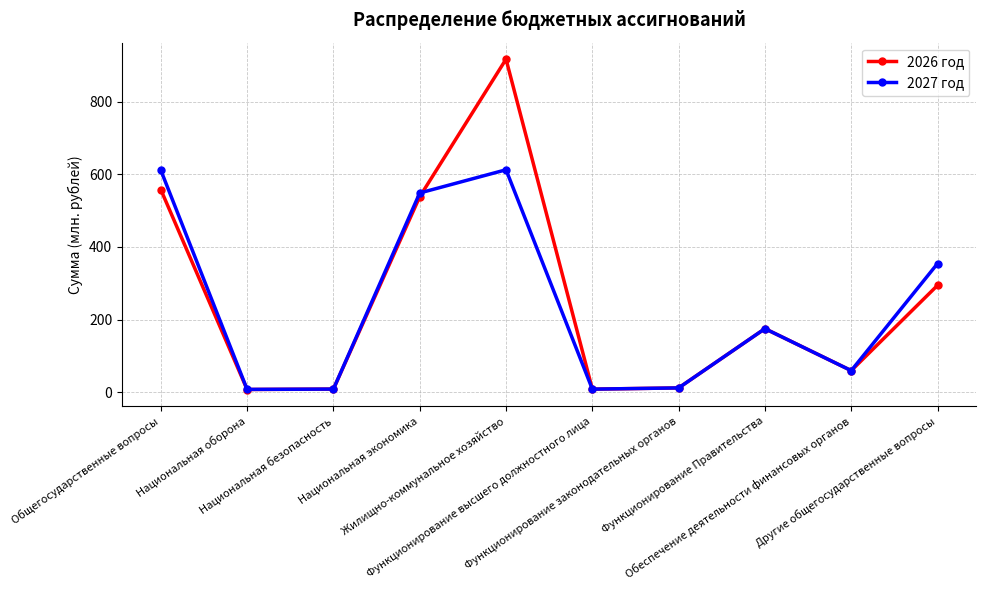

Rank the series by their maximum value, from lowest to highest.

2027 год, 2026 год